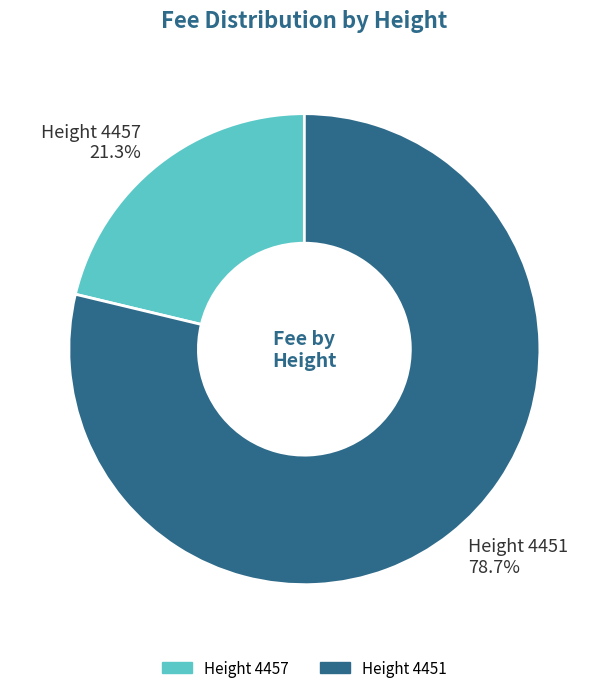

What is the smallest slice in the pie chart?

Height 4457 21.3%